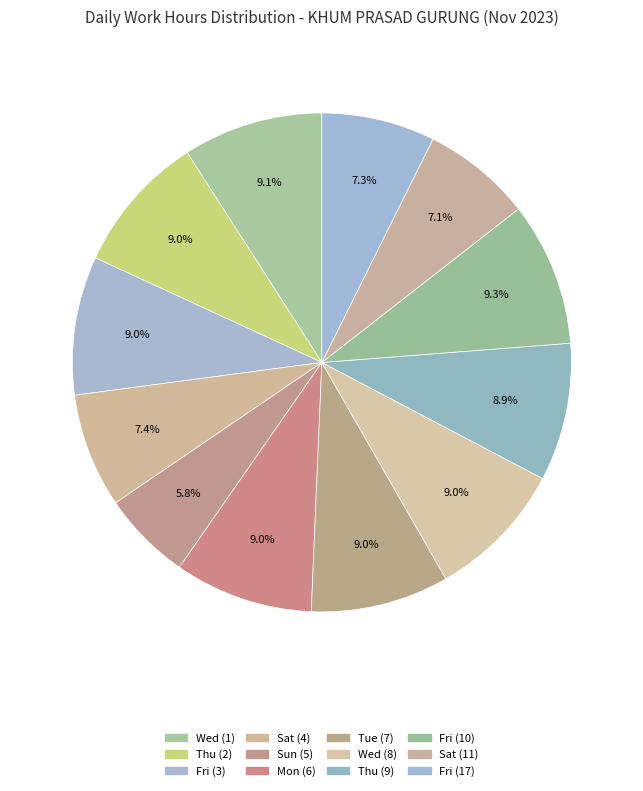

How many slices are in this pie chart?

12